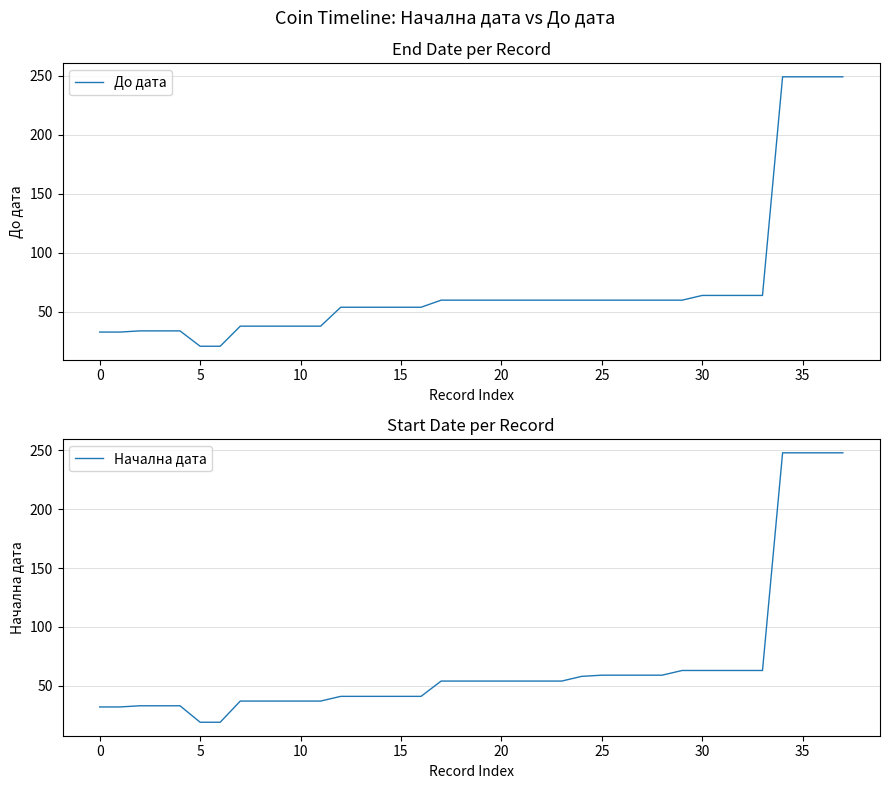

What is the maximum value for До дата?

249